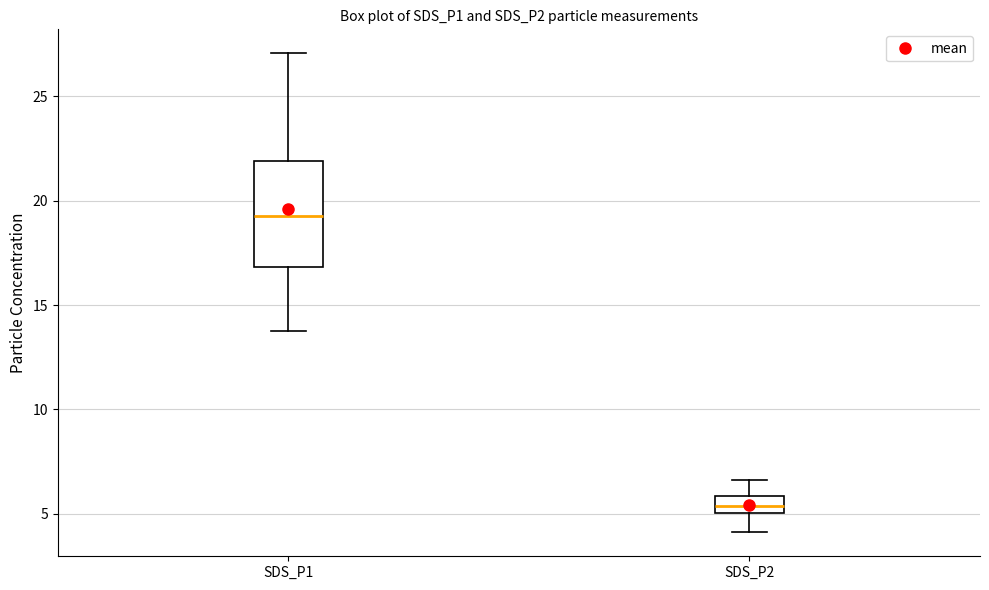

Reading left to right, transcribe this box plot: for each box, give where its median line is, the range the box spans, and where its two whiskers end, as read against the y-axis. The values are not printed on the chart, so give them approximately, as read against the axis.

SDS_P1: median 19.5, box 17.0 to 22.0, whiskers 13.5 to 27.0
SDS_P2: median 5.5, box 5.0 to 6.0, whiskers 4.0 to 6.5